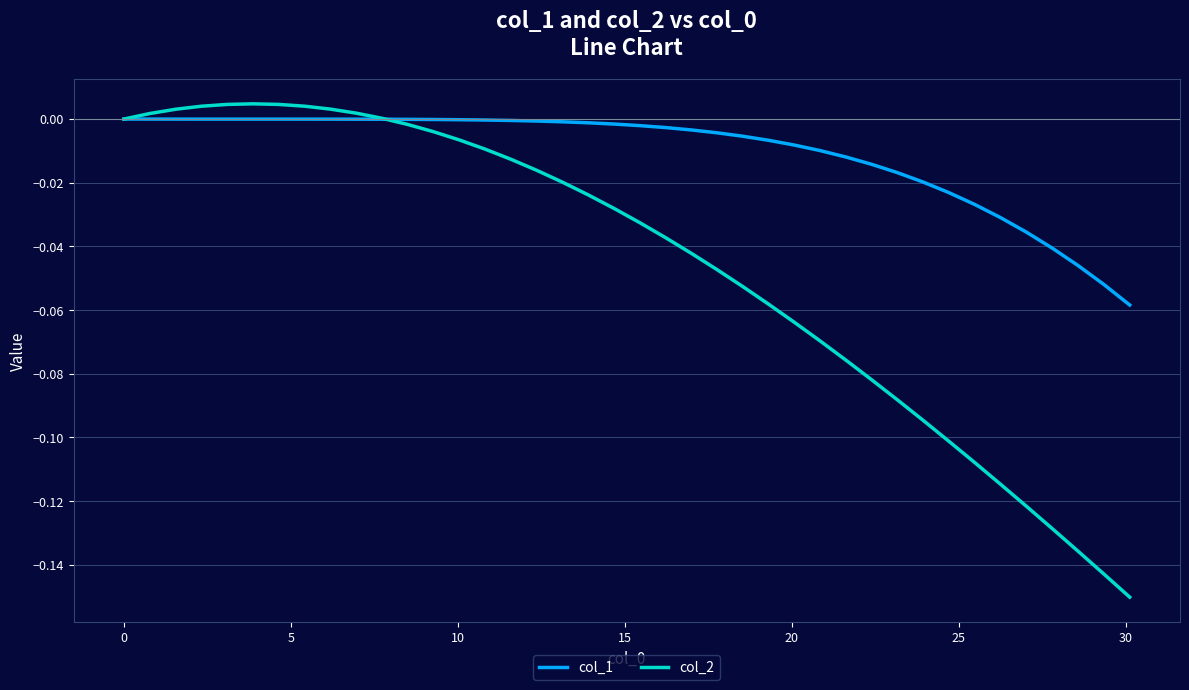

Which series has the largest total across all categories?

col_1